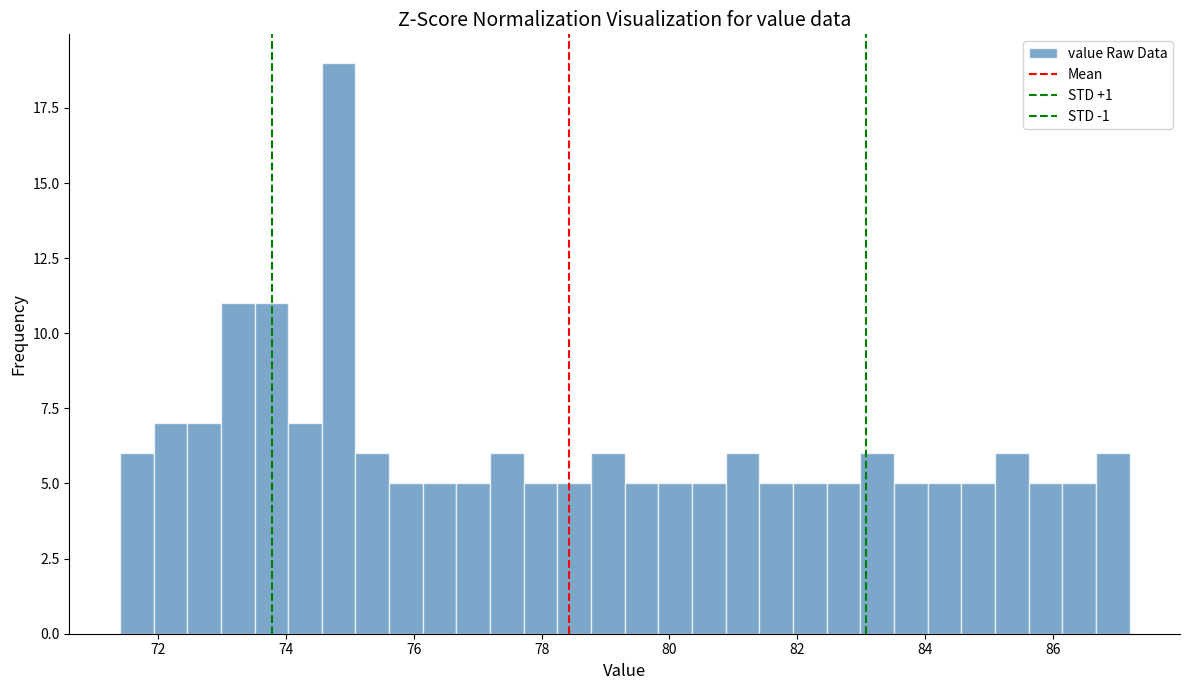

Read against the x-axis, roughly where is the centre of the tallest bar?

74.8